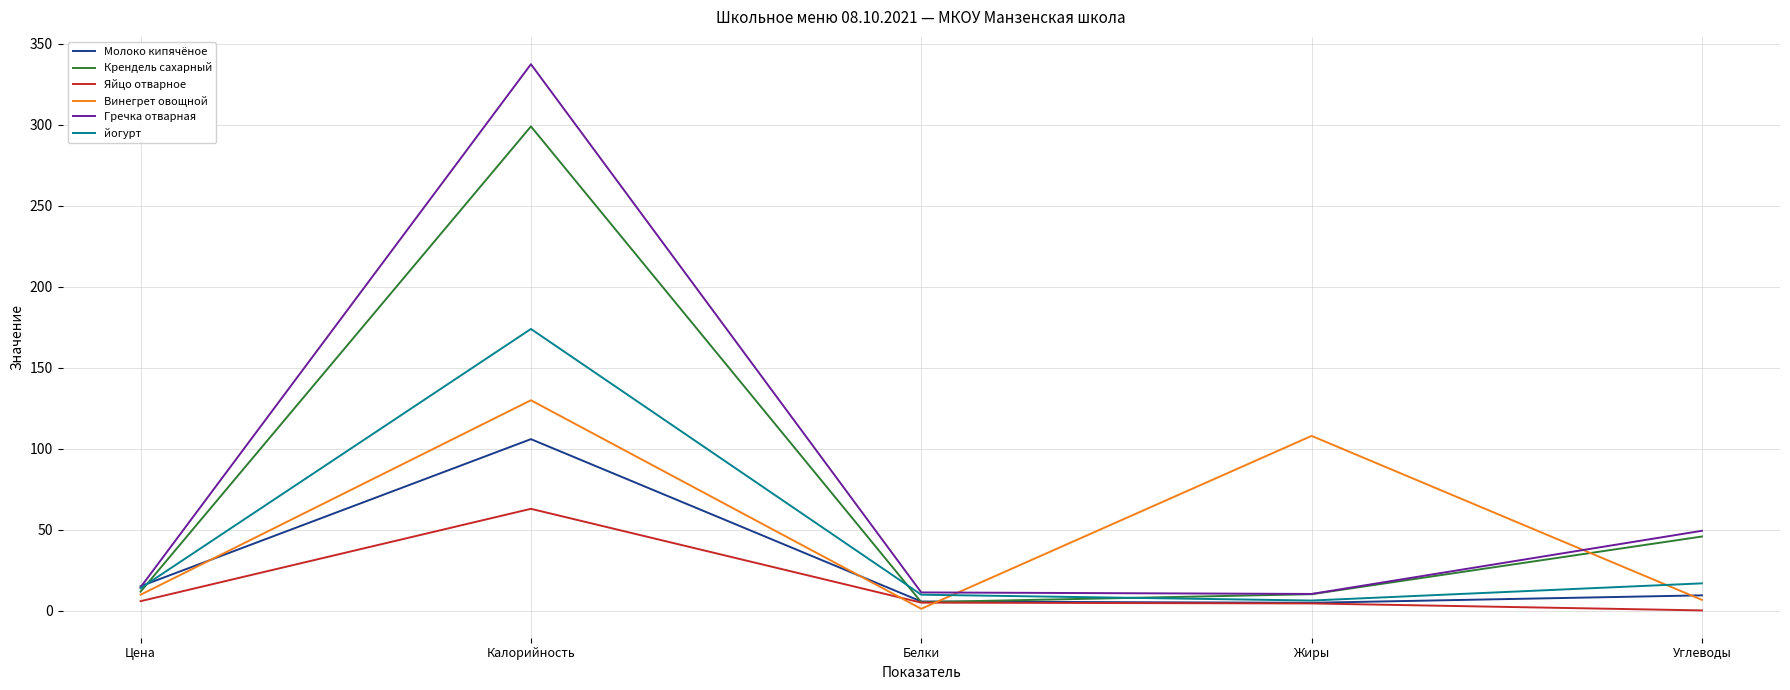

Which series has the widest spread of values?

Гречка отварная